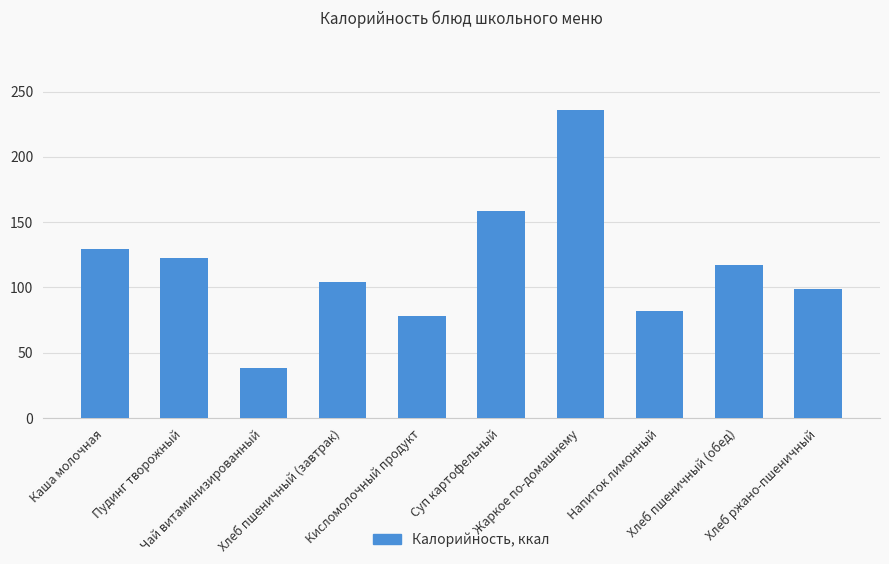

Rank the categories by value from highest to lowest.

Жаркое по-домашнему, Суп картофельный, Каша молочная, Пудинг творожный, Хлеб пшеничный (обед), Хлеб пшеничный (завтрак), Хлеб ржано-пшеничный, Напиток лимонный, Кисломолочный продукт, Чай витаминизированный